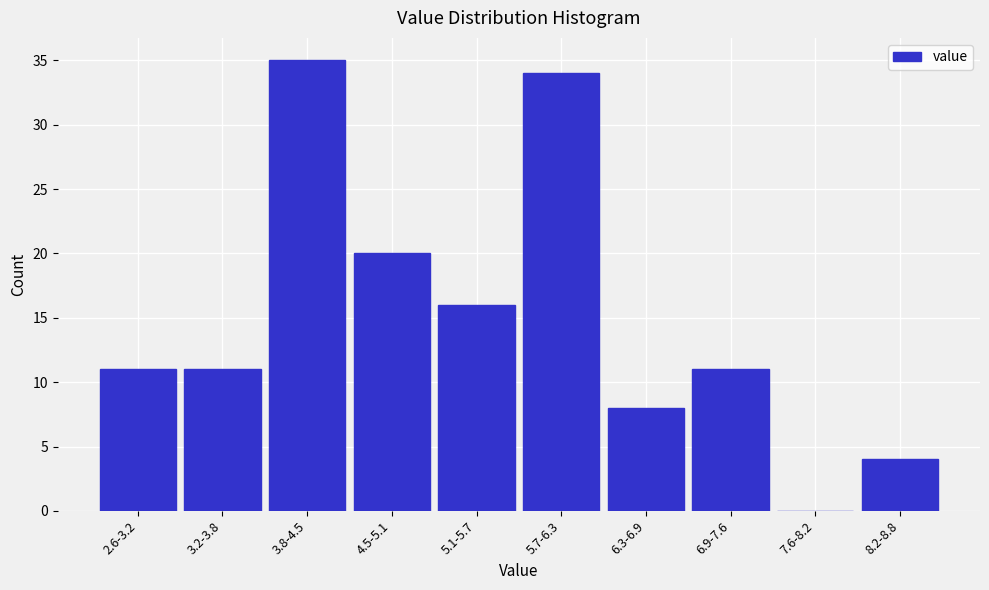

Reading left to right, list all the values displayed in this chart.

2.6-3.2=11	3.2-3.8=11	3.8-4.5=35	4.5-5.1=20	5.1-5.7=16	5.7-6.3=34	6.3-6.9=8	6.9-7.6=11	7.6-8.2=0	8.2-8.8=4